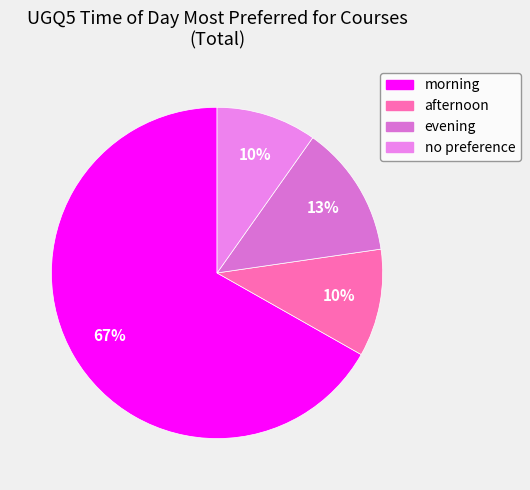

What is the largest slice in the pie chart?

morning